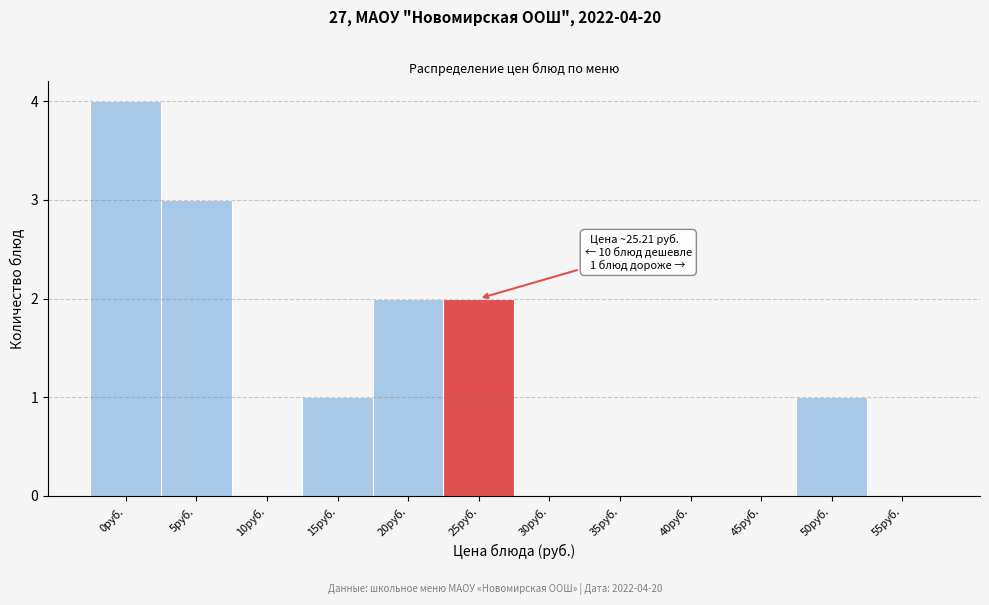

Reading left to right, extract all data points from this chart.

0руб.=4	5руб.=3	10руб.=0	15руб.=1	20руб.=2	25руб.=2	30руб.=0	35руб.=0	40руб.=0	45руб.=0	50руб.=1	55руб.=0